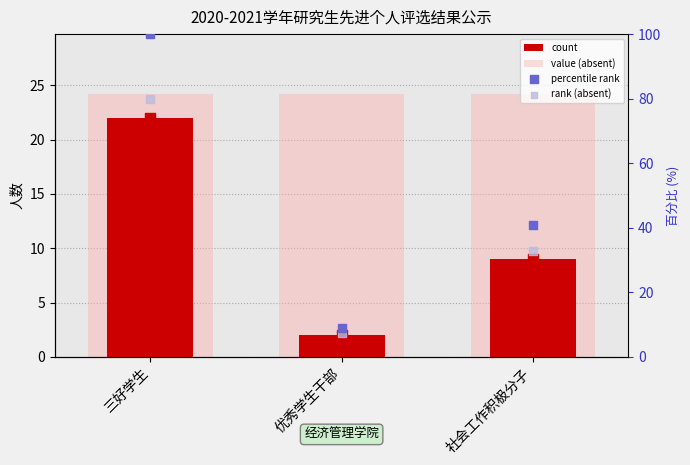

Which series has the widest spread of Y values?

percentile rank